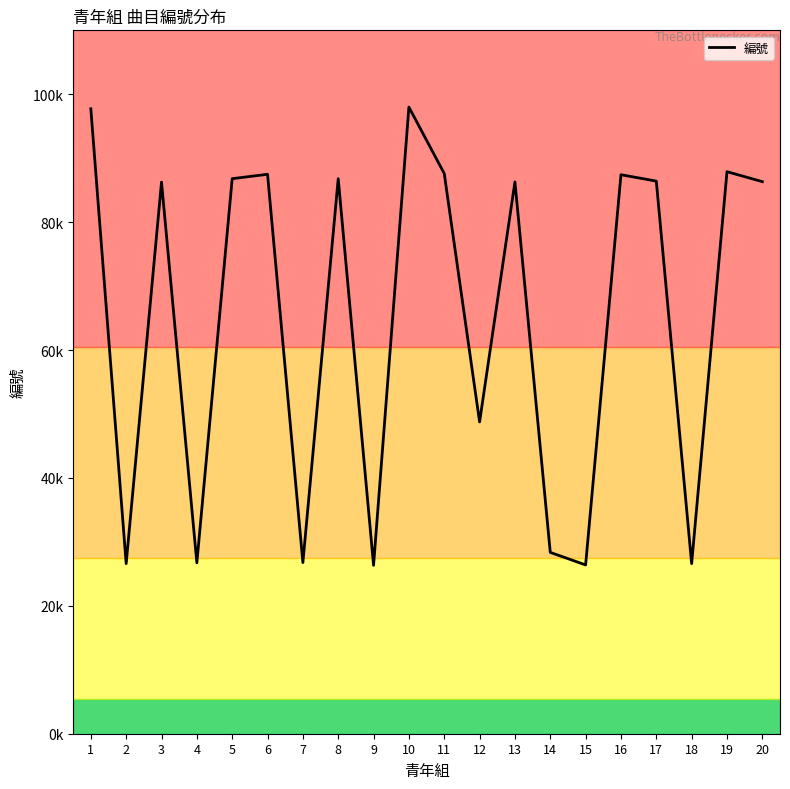

What is the difference between the second highest and second lowest values?

71335